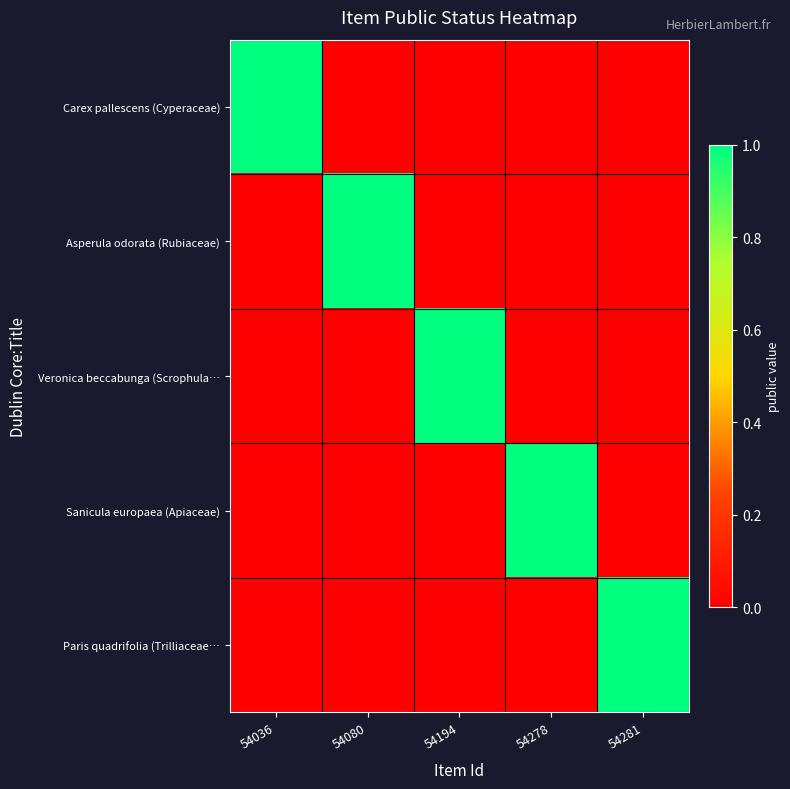

Reading right to left, what are all the values shown in this chart?

Carex pallescens (Cyperaceae): 54281=0	54278=0	54194=0	54080=0	54036=1
Asperula odorata (Rubiaceae): 54281=0	54278=0	54194=0	54080=1	54036=0
Veronica beccabunga (Scrophula…: 54281=0	54278=0	54194=1	54080=0	54036=0
Sanicula europaea (Apiaceae): 54281=0	54278=1	54194=0	54080=0	54036=0
Paris quadrifolia (Trilliaceae…: 54281=1	54278=0	54194=0	54080=0	54036=0